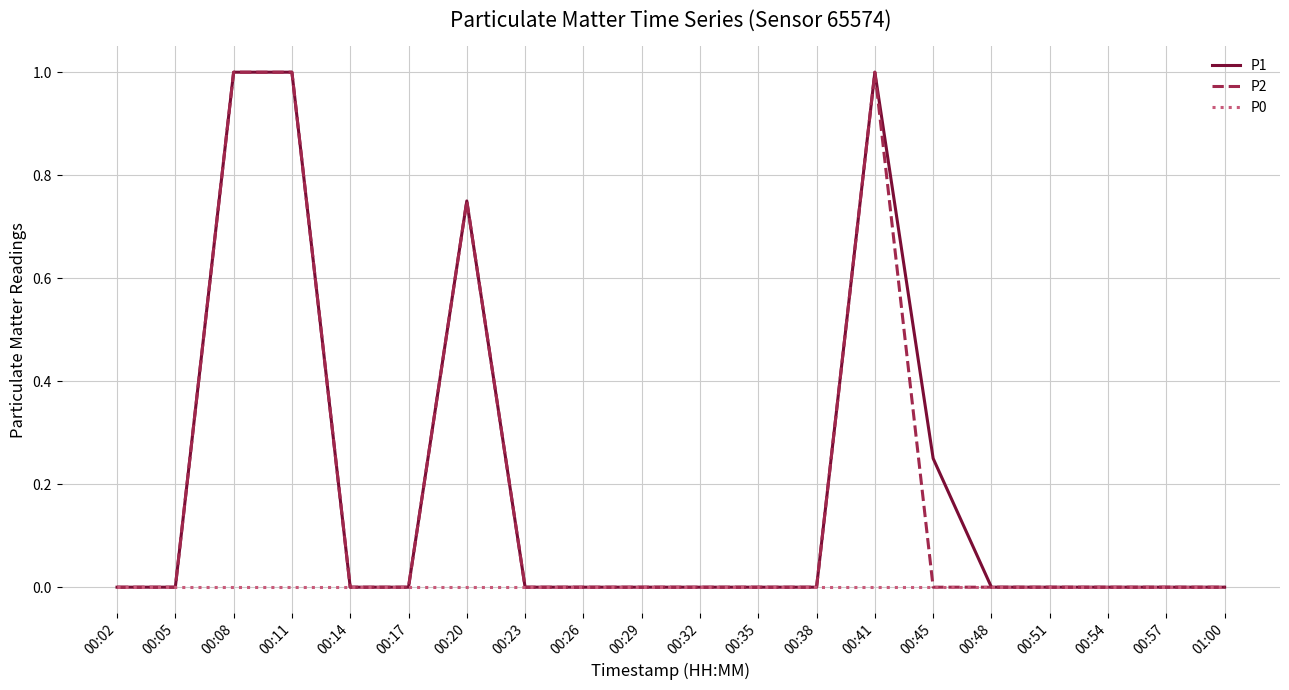

Which series has the largest total across all categories?

P1